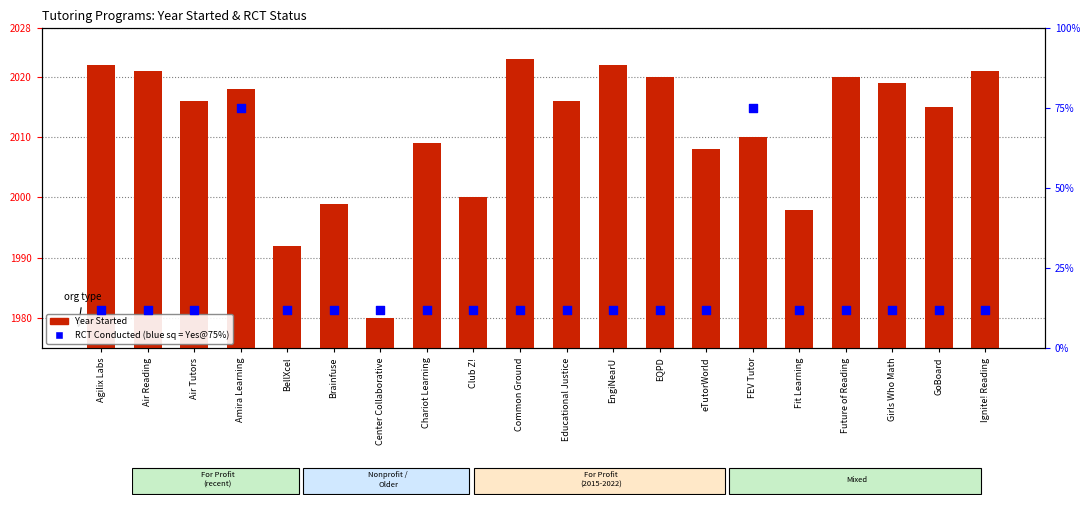

At which category is the sum across all series the highest?

Amira Learning